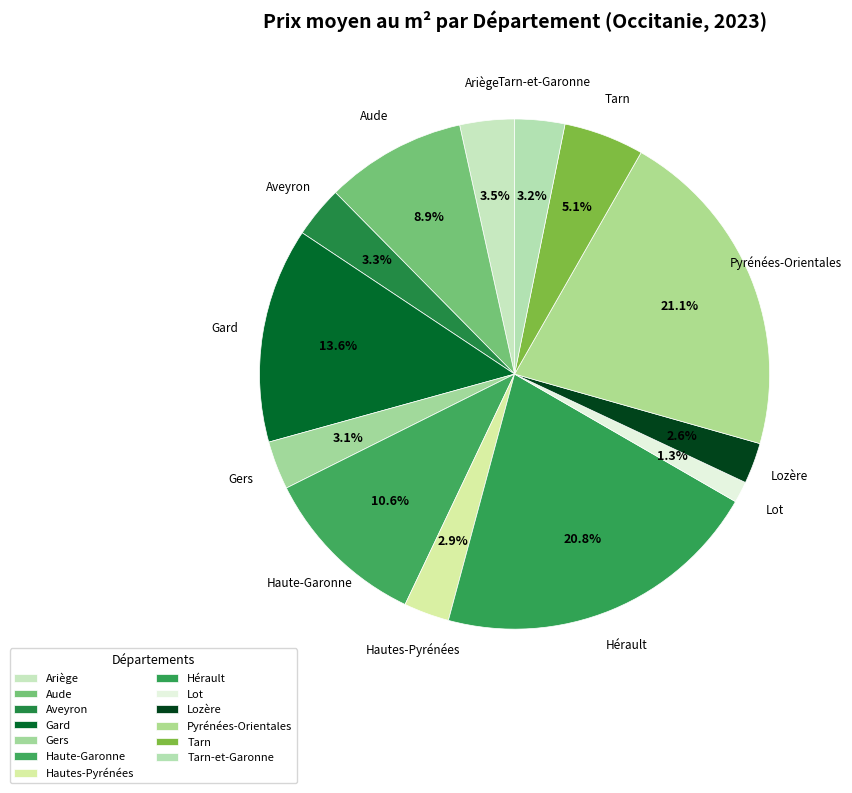

To the nearest percent, what percentage of the pie is Hérault?

21%